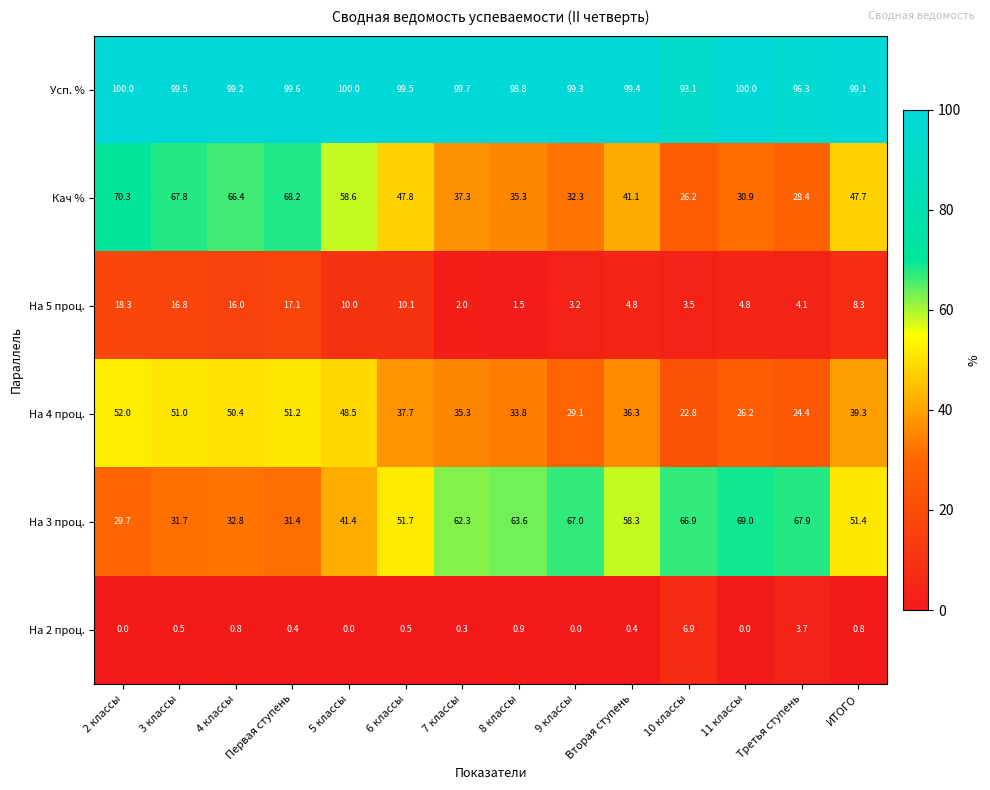

What is the difference between the maximum and second lowest values in the На 4 проц. series?

27.6